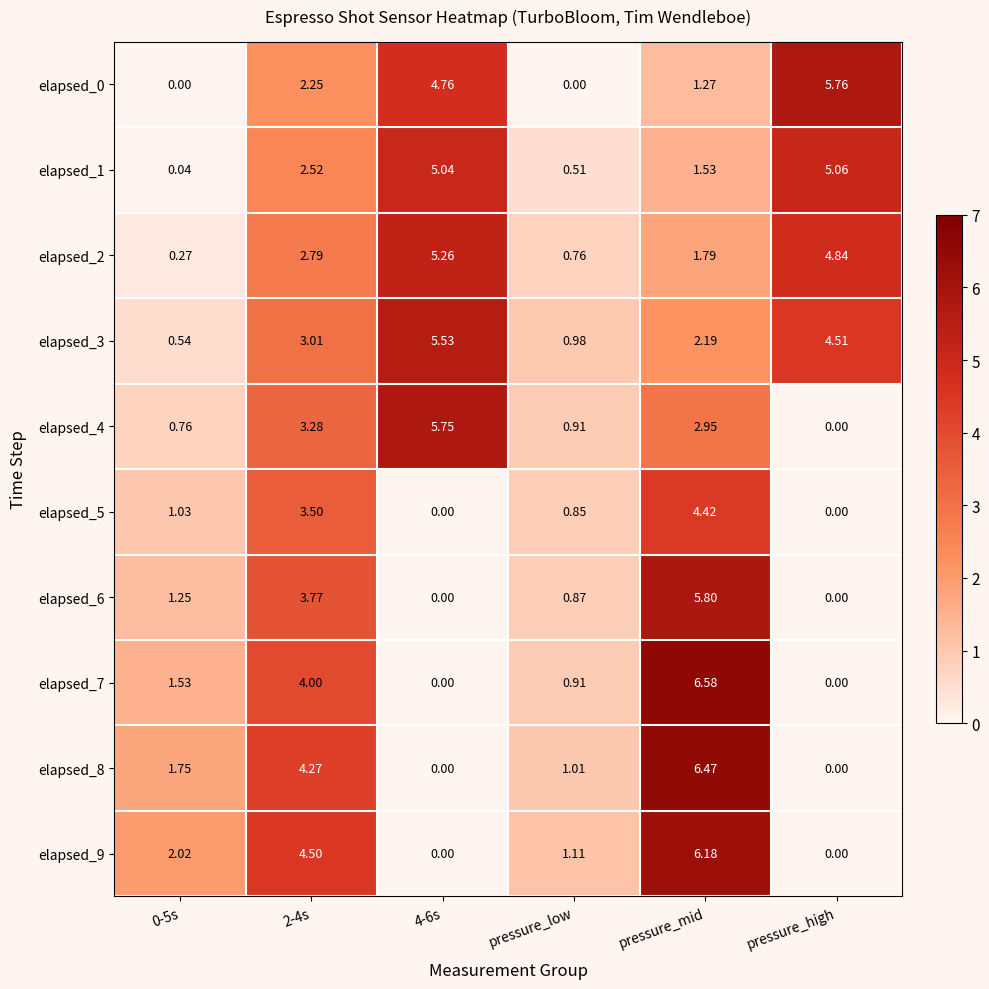

Which category has the highest value in the elapsed_1 series?

pressure_high